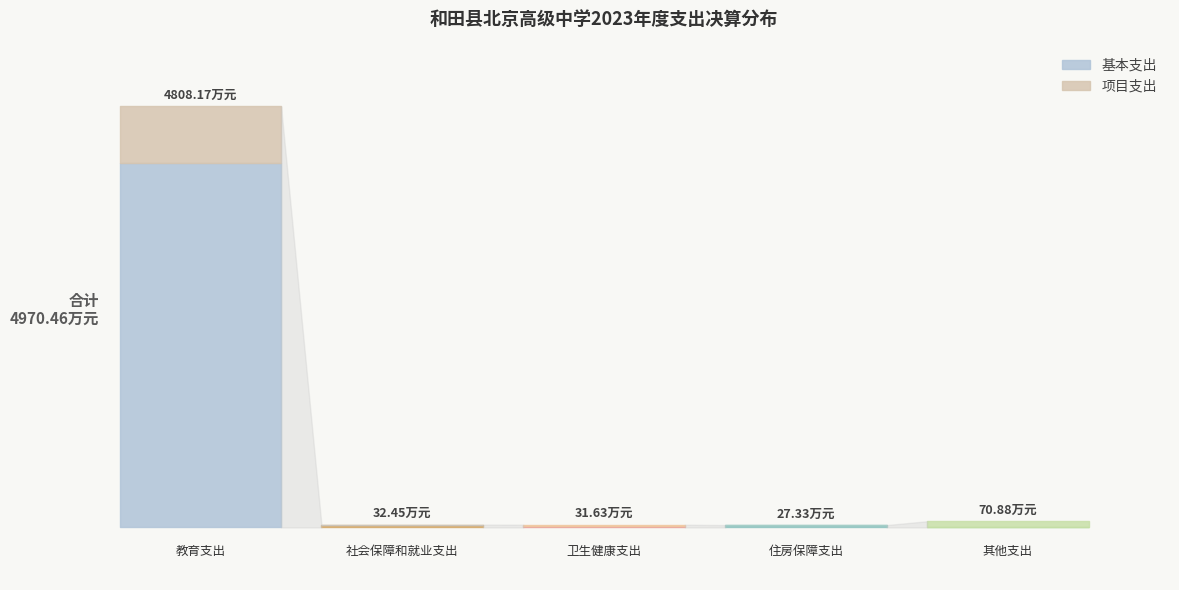

Is it true that 基本支出 equals 11.6 at 卫生健康支出?

True